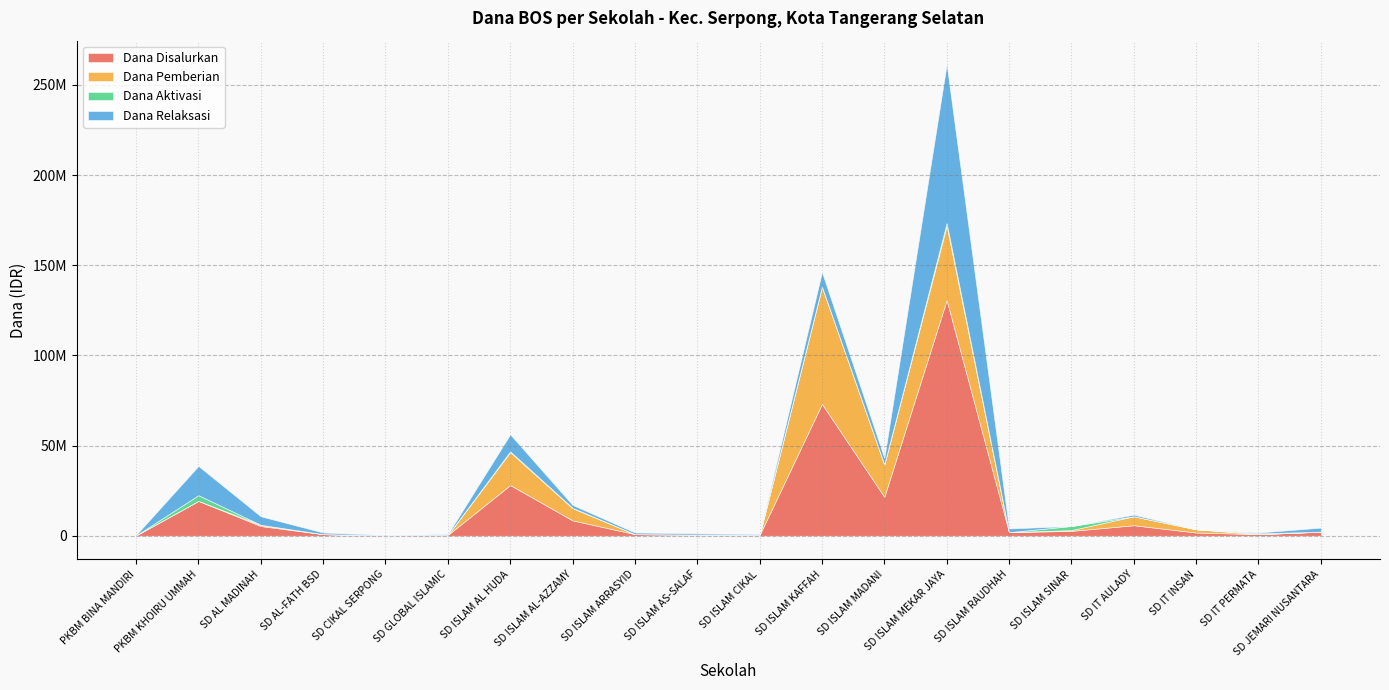

Reading left to right, list all the values displayed in this chart.

Dana Disalurkan: 225000	19350000	5400000	900000	225000	450000	28125000	8550000	900000	675000	450000	73125000	21600000	130725000	2025000	2700000	5850000	1800000	900000	2250000
Dana Pemberian: 0	0	675000	0	0	0	18225000	6750000	0	0	0	65025000	18000000	41175000	0	450000	4950000	1800000	0	0
Dana Aktivasi: 0	3150000	0	0	0	0	450000	225000	0	0	0	0	0	1575000	0	2250000	0	0	450000	0
Dana Relaksasi: 225000	16200000	4725000	900000	225000	450000	9450000	1575000	900000	675000	450000	8100000	3600000	87975000	2025000	0	900000	0	450000	2250000